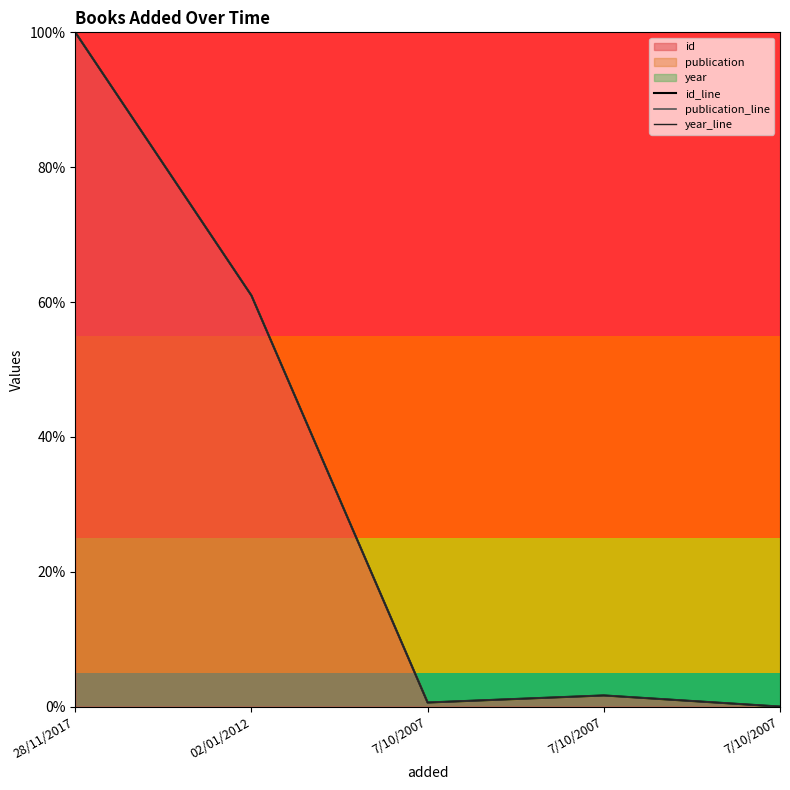

Reading left to right, what are all the values shown in this chart?

id_line: 1.0	0.6	0.0	0.0	0.0
publication_line: 1.0	0.6	0.0	0.0	0.0
year_line: 1.0	0.6	0.0	0.0	0.0